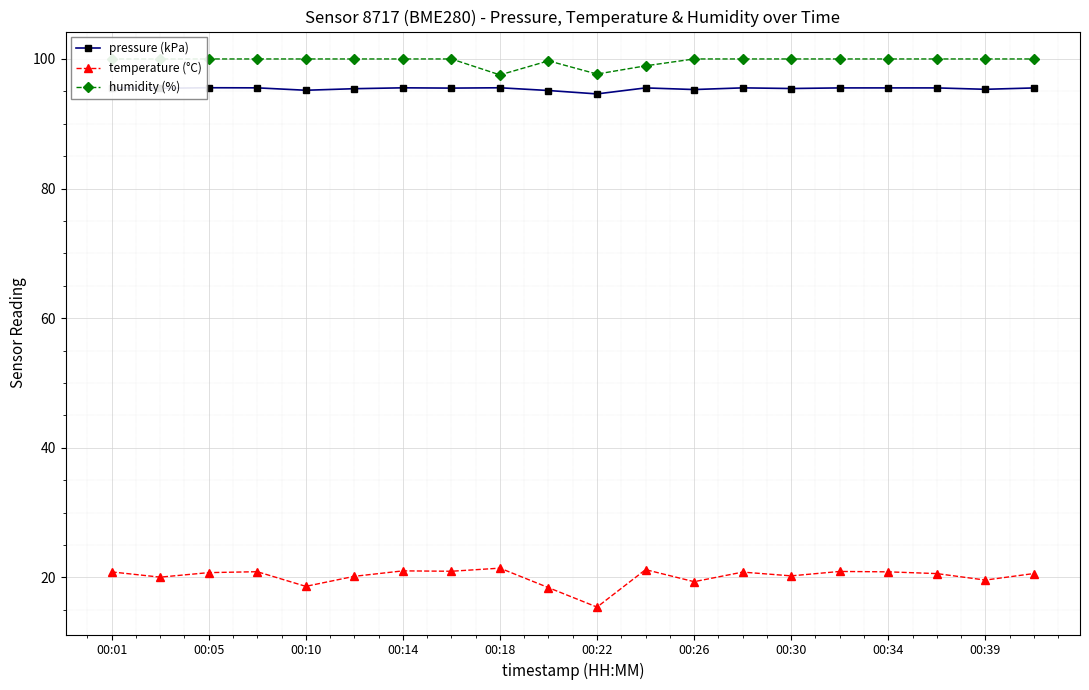

True or false: pressure (kPa) and temperature (°C) cross at least once.

False